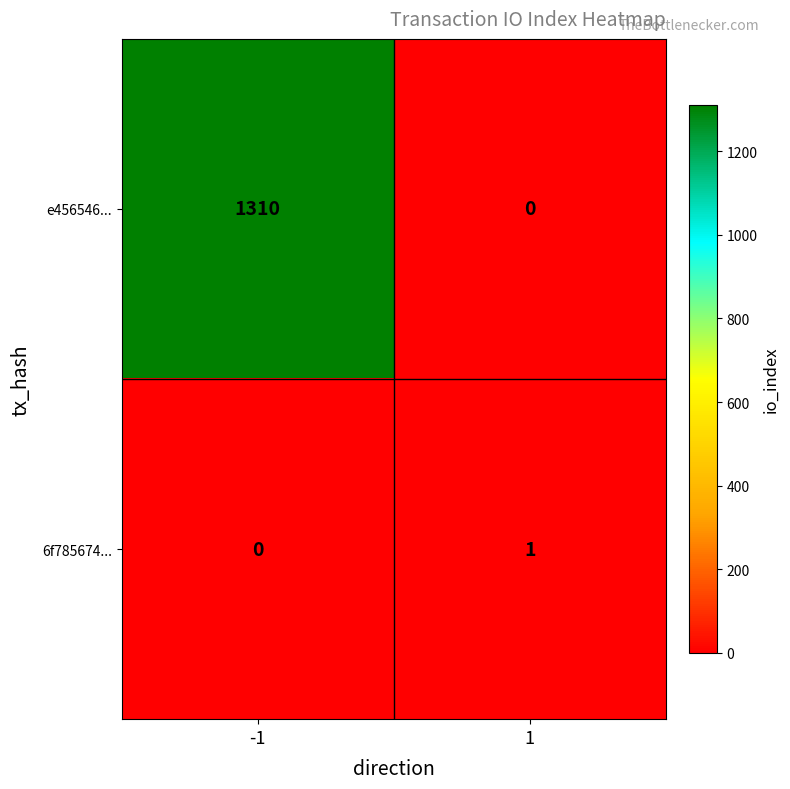

Rank the series by their average value, from highest to lowest.

e456546..., 6f785674...